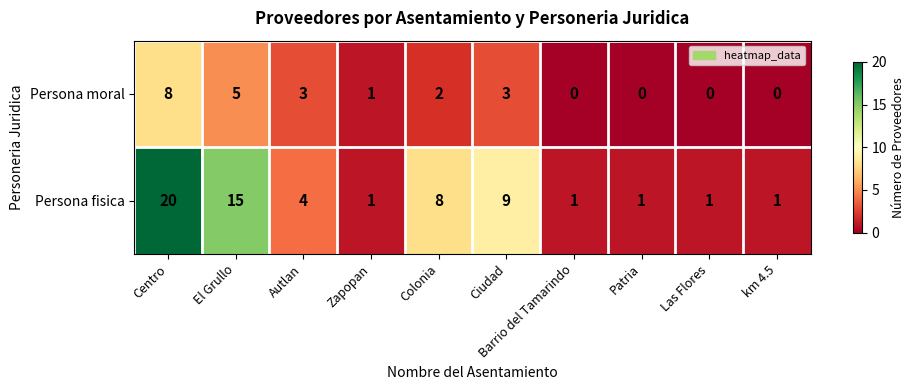

At which category is the sum across all series the highest?

Centro